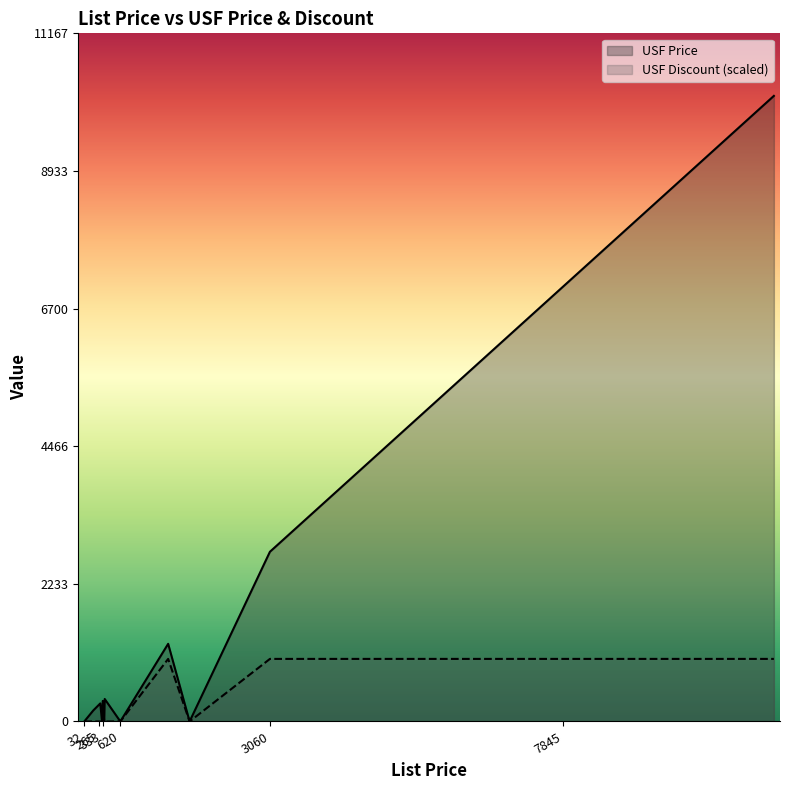

Does the chart display data point markers on the line(s)?

No